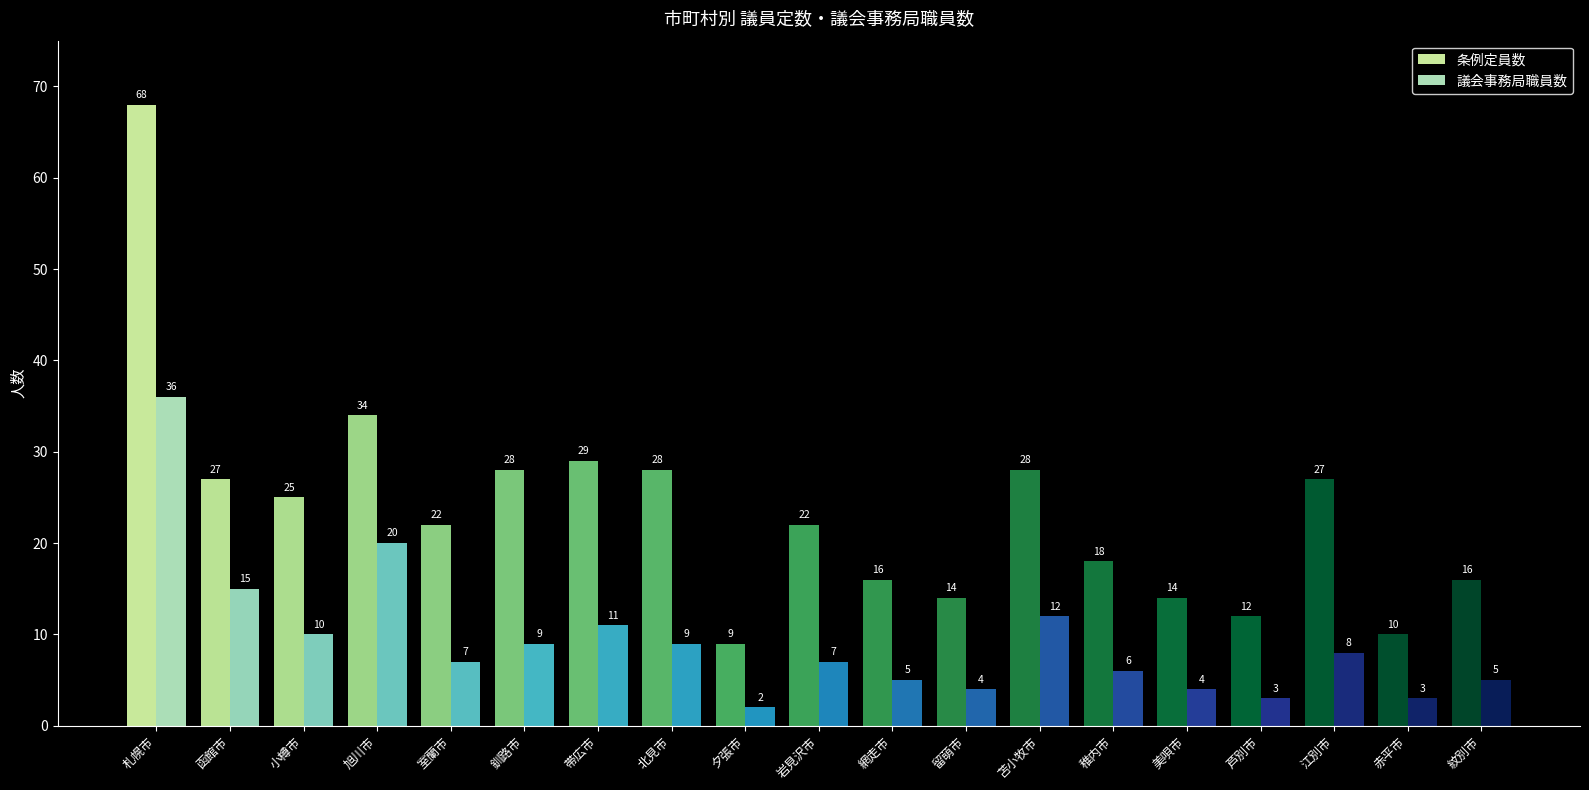

What is the spread (max minus min) of values at 旭川市?

14